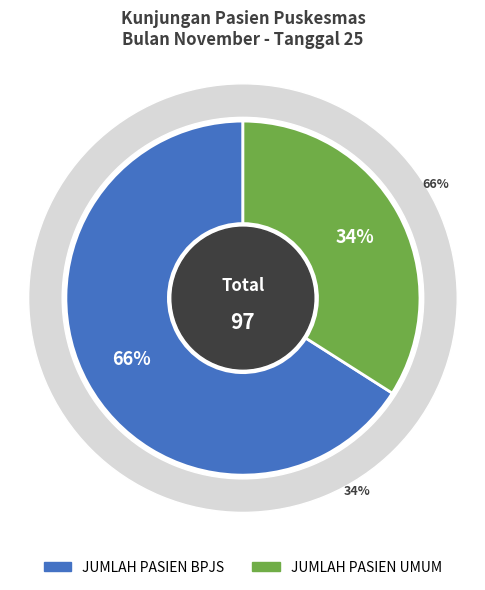

True or false: JUMLAH PASIEN UMUM accounts for 47% of the total.

False